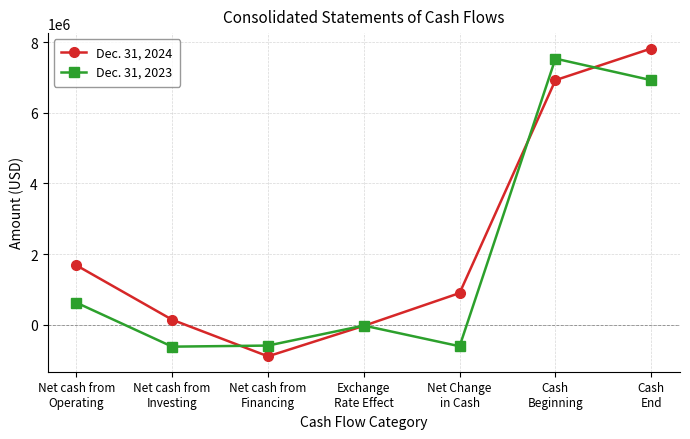

Count the number of data series in this chart.

2